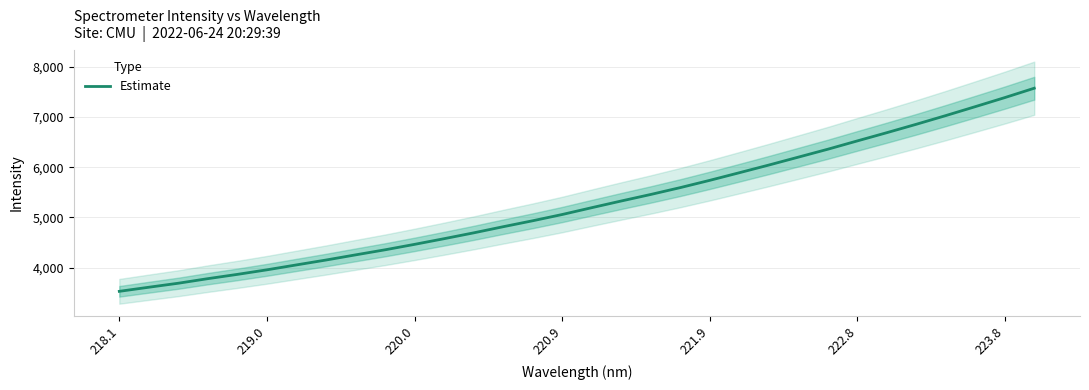

What is the minimum value shown in the chart?

3526.4